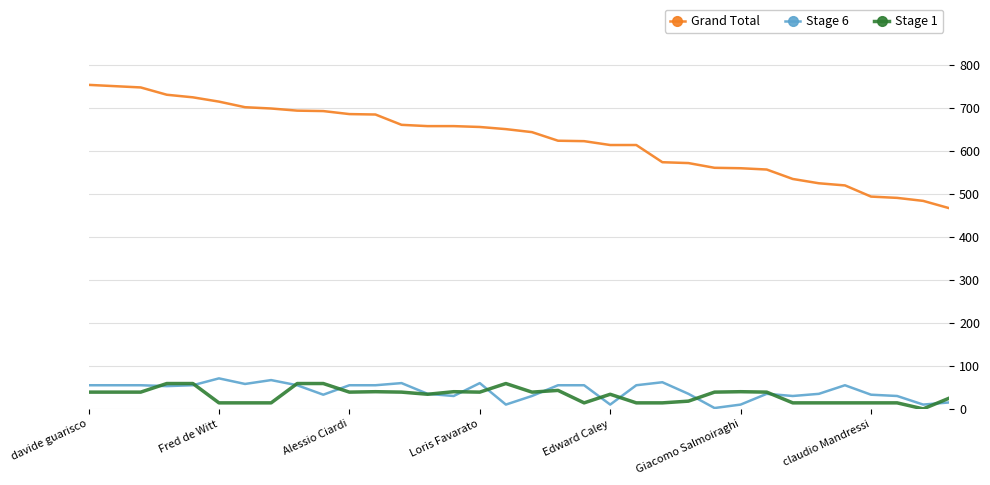

What is the sum of all Stage 1 values?

1074